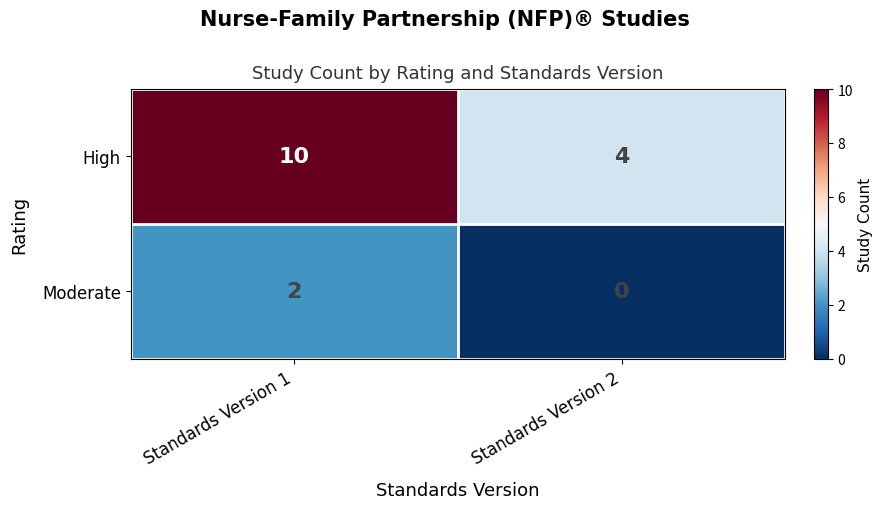

What is the maximum value shown in the chart?

10